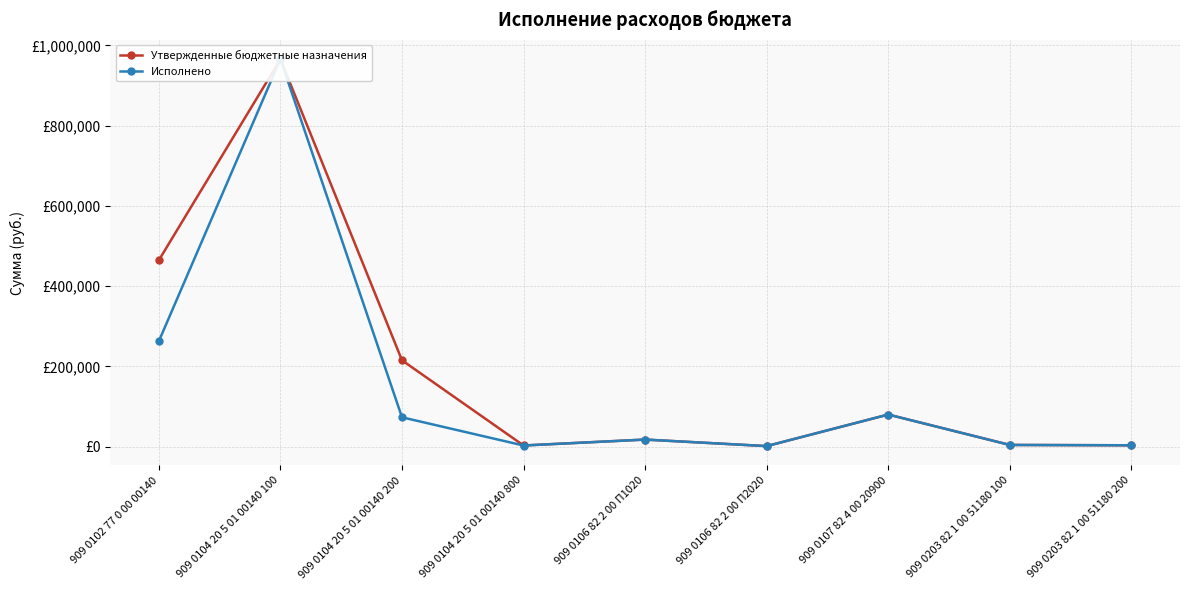

How many lines are shown in the chart?

2